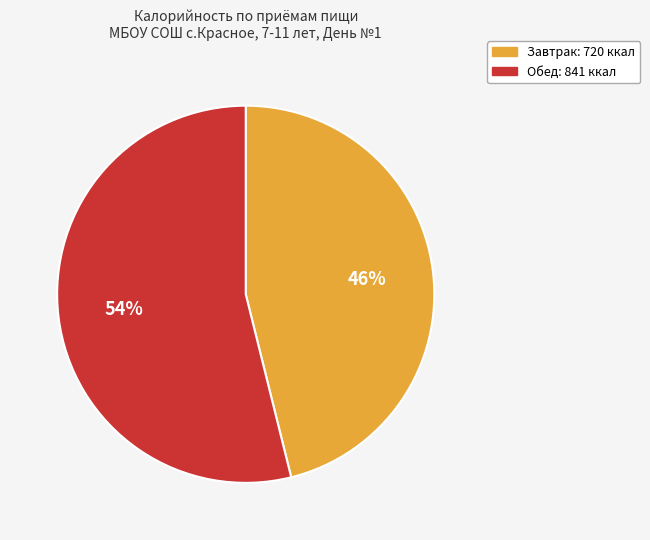

Does Обед represent more than half of the total?

Yes